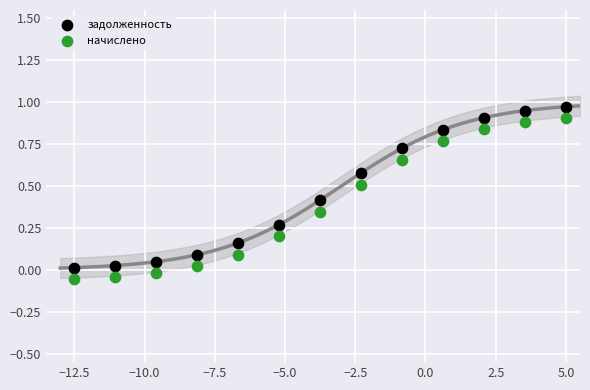

What is the X range (max minus min) for the scatter plot?

17.5